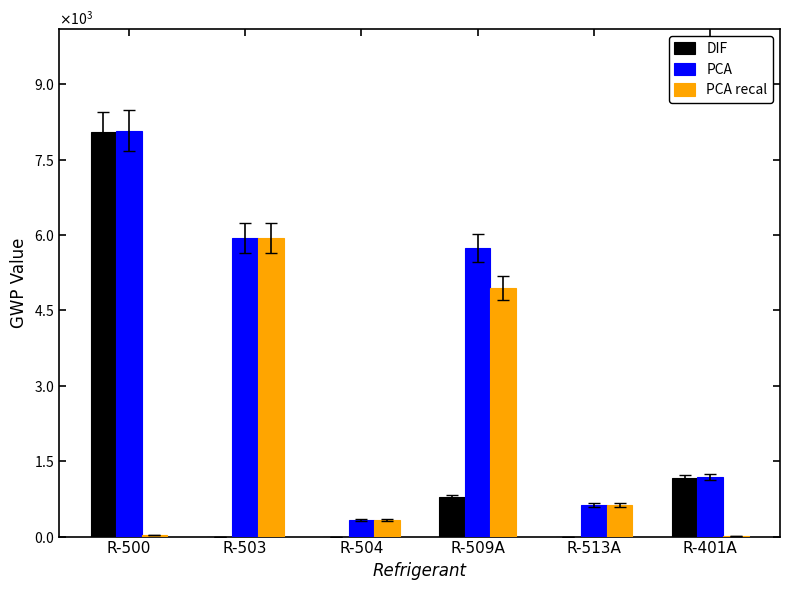

What are all the series names shown in the legend?

DIF, PCA, PCA recal